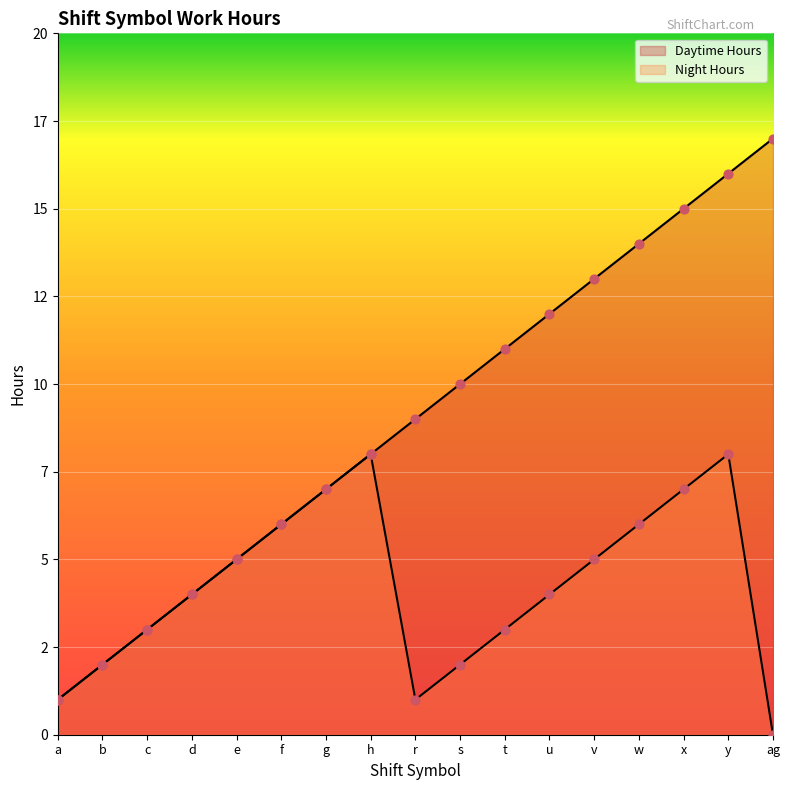

Which series has the largest total across all categories?

Daytime Hours